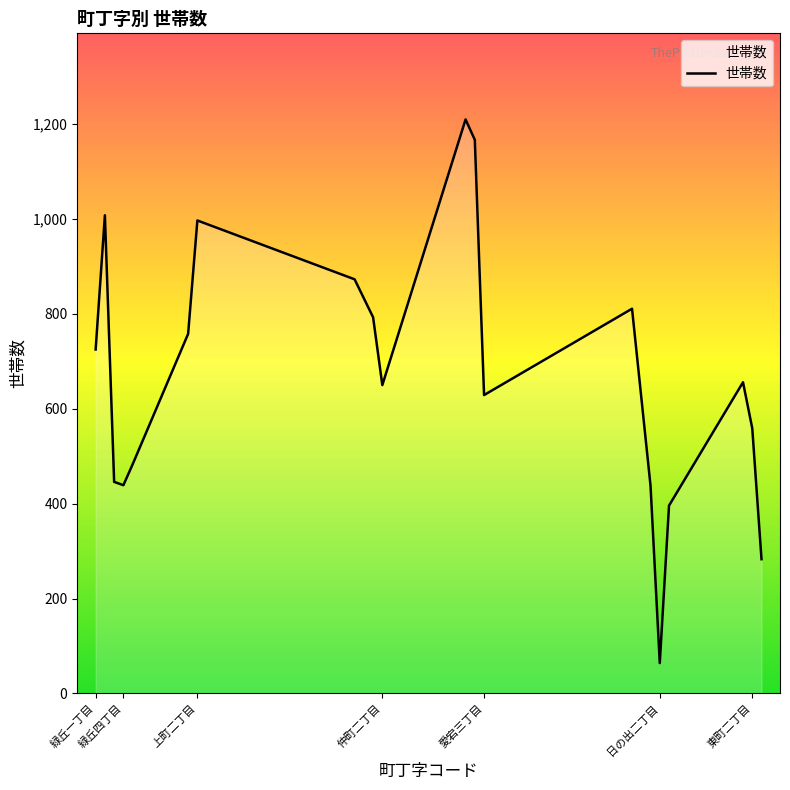

What is the difference between the maximum and minimum values?

1146